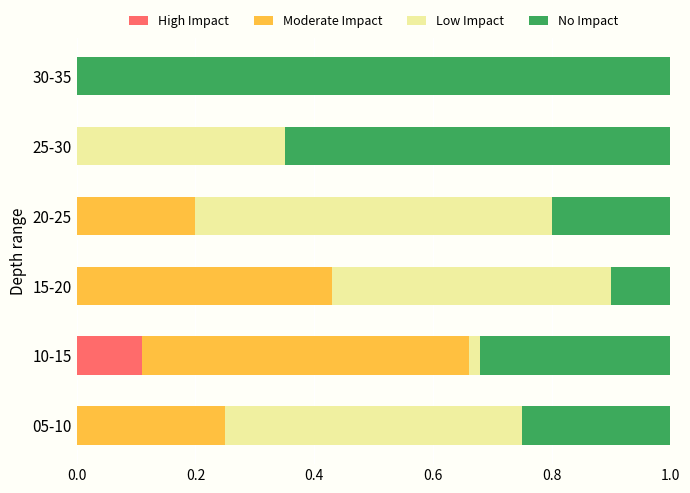

What is the total value across all series at 15-20?

1.0